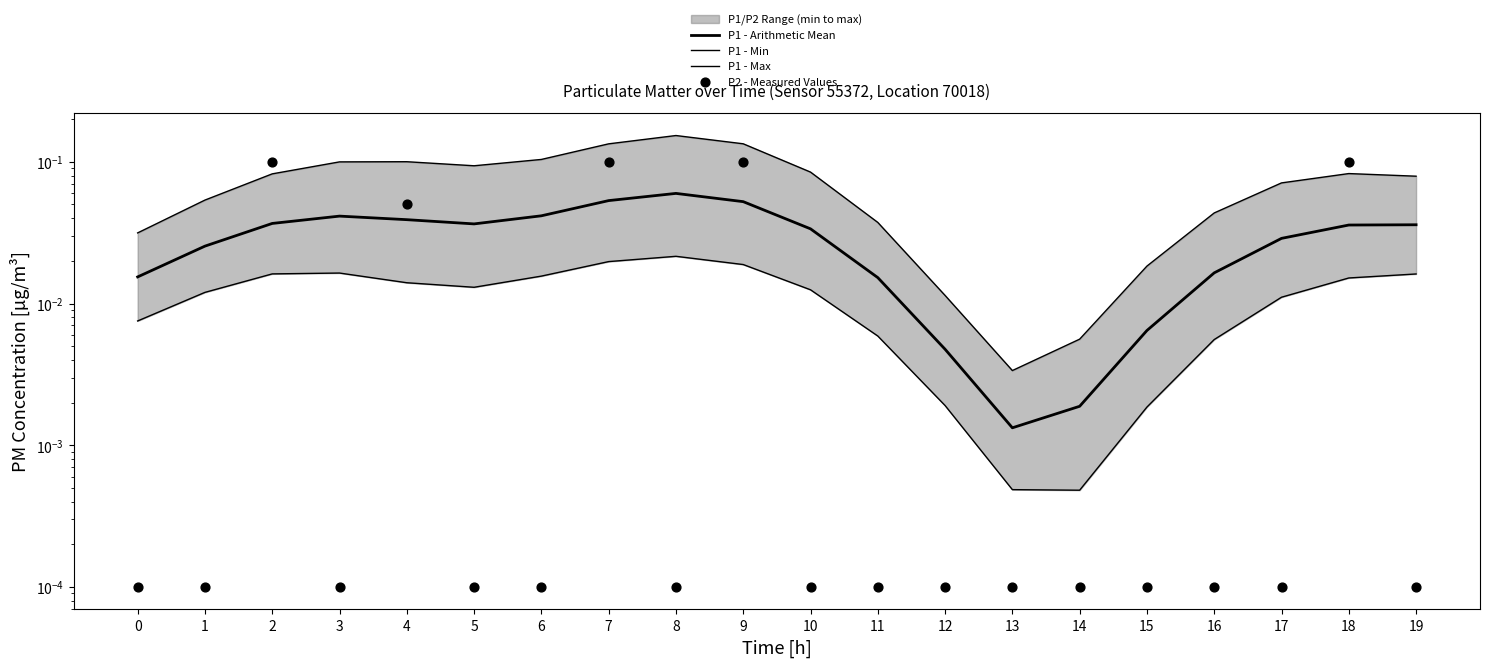

At which category is the sum across all series the highest?

7